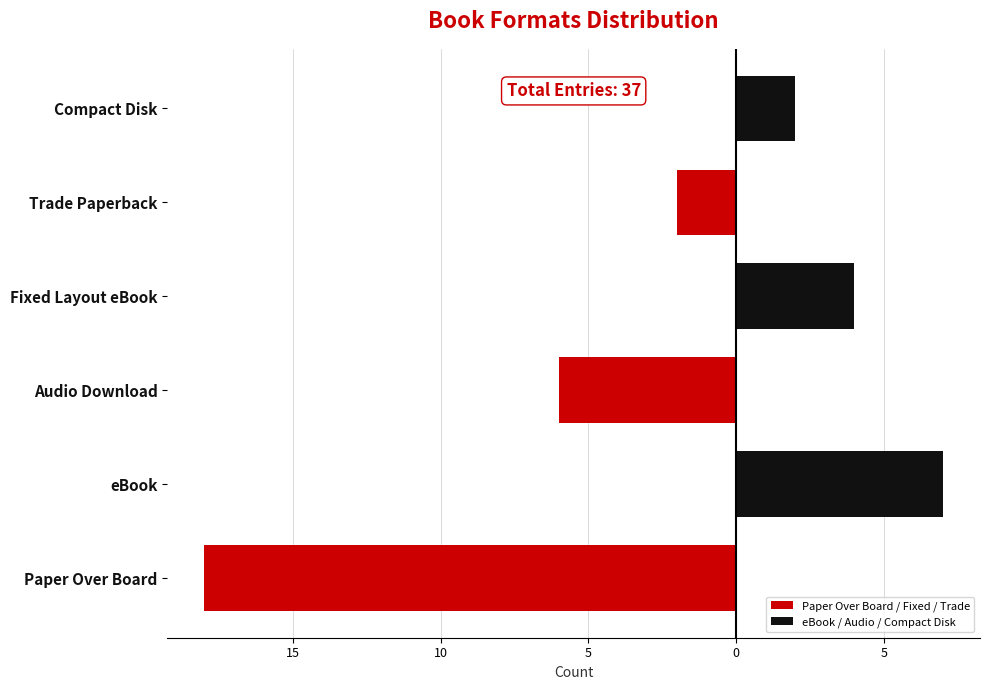

Reading right to left, list all the values displayed in this chart.

Paper Over Board / Fixed / Trade: 0	-2	0	-6	0	-18
eBook / Audio / Compact Disk: 2	0	4	0	7	0